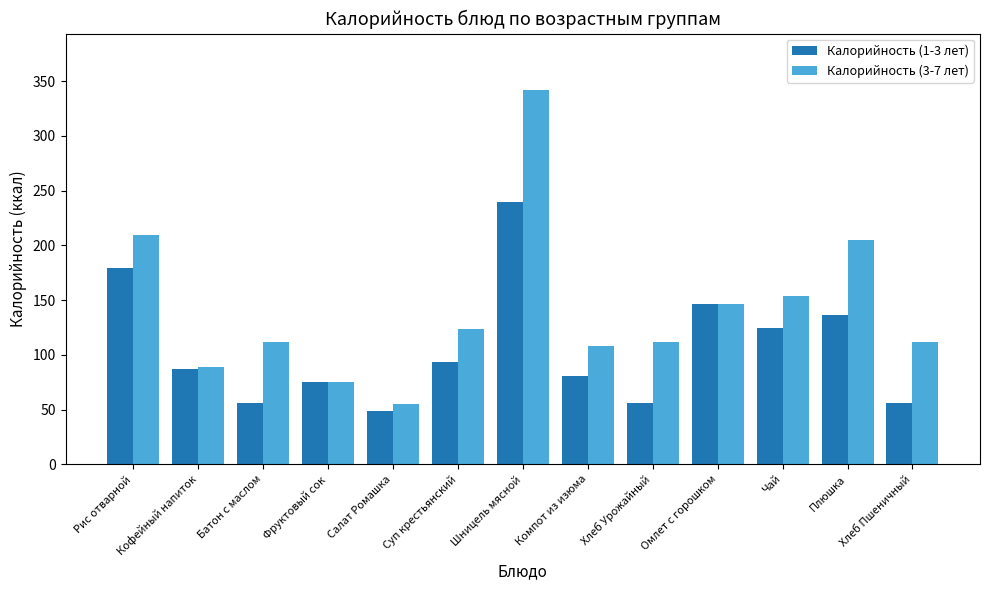

The value of Калорийность (1-3 лет) at Шницель мясной is 116.9. True or false?

False